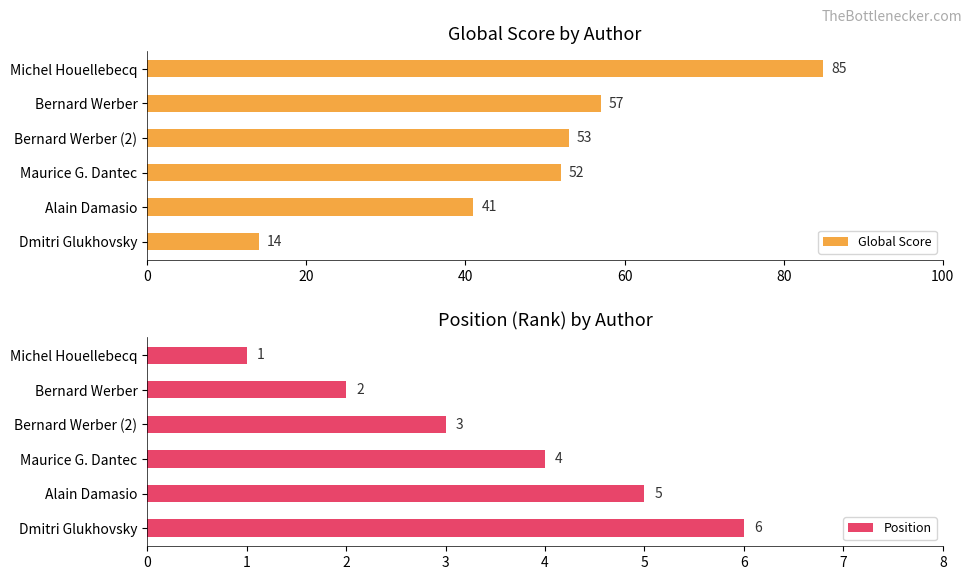

What is the approximate value of Global Score at Maurice G. Dantec, to the nearest 5?

50